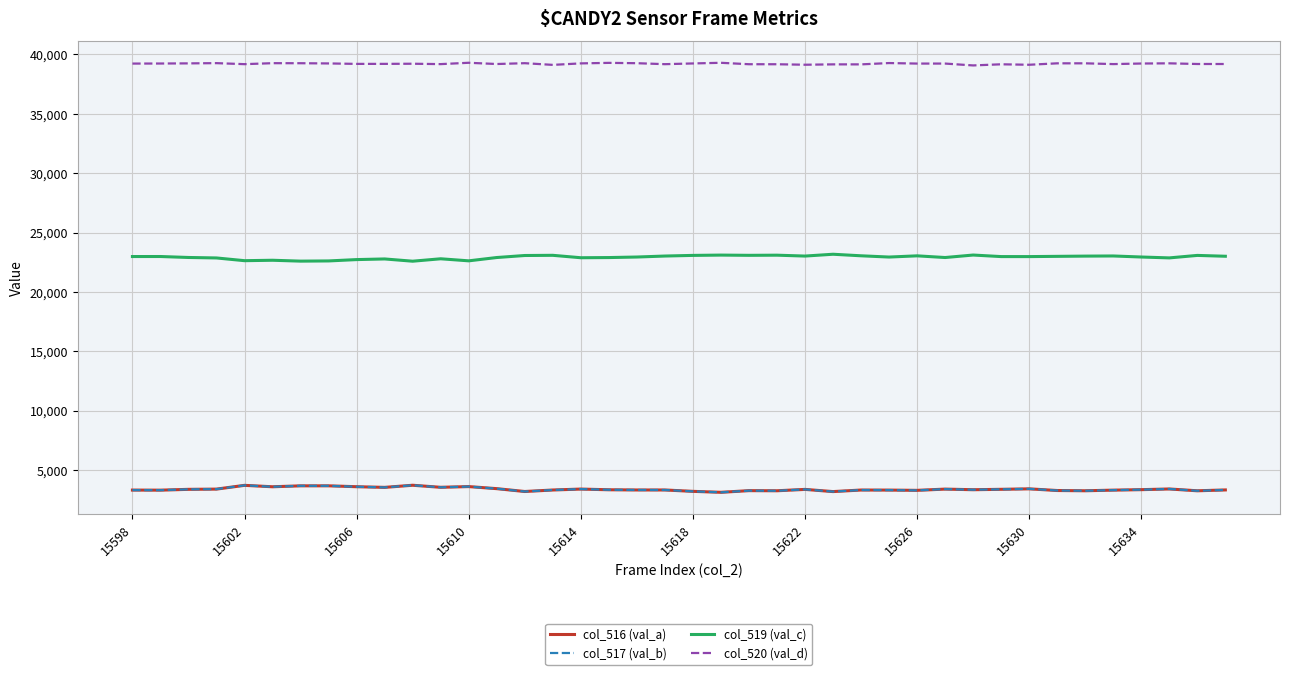

True or false: col_519 (val_c) and col_520 (val_d) cross at least once.

False